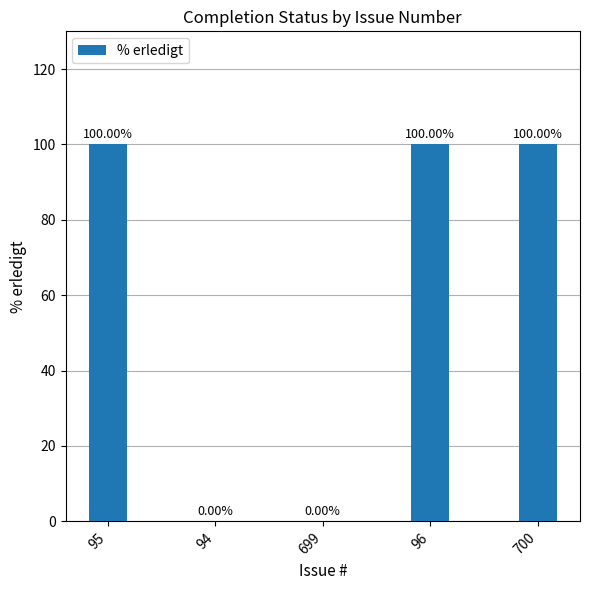

What is the sum of all values?

300